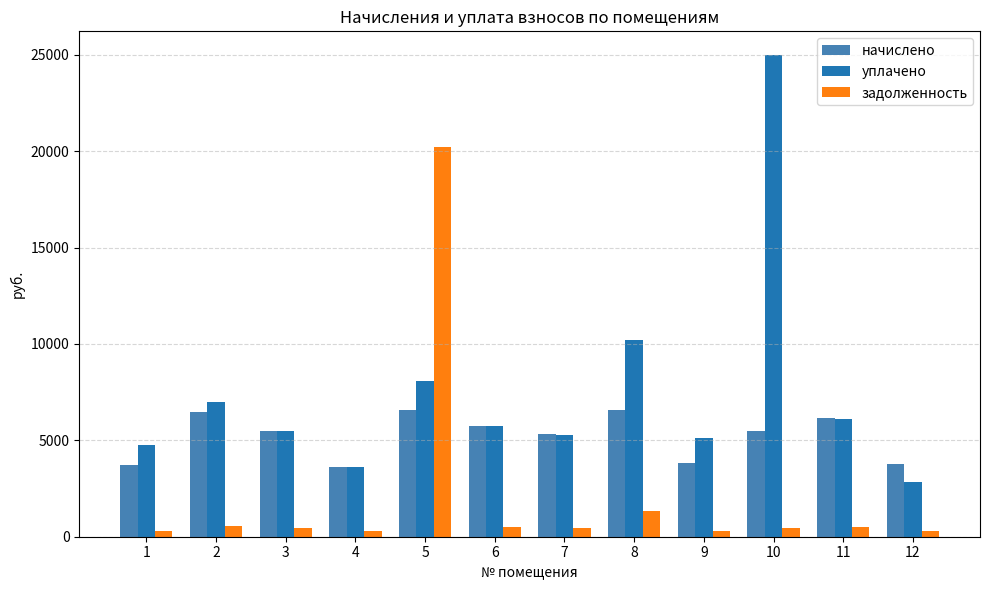

What is the spread (max minus min) of values at 1?

4441.6